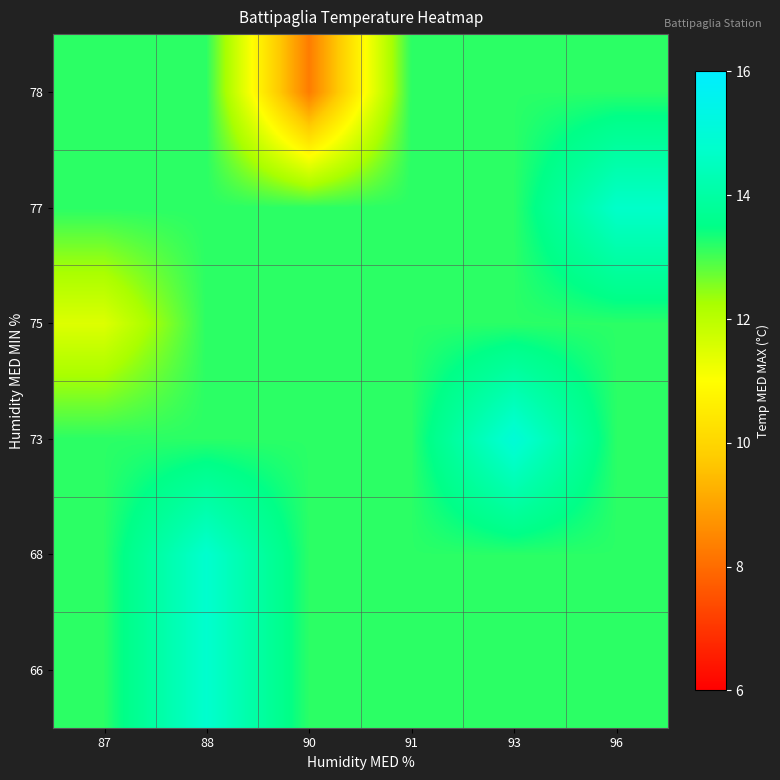

What is the spread (max minus min) of values at 96?

1.5